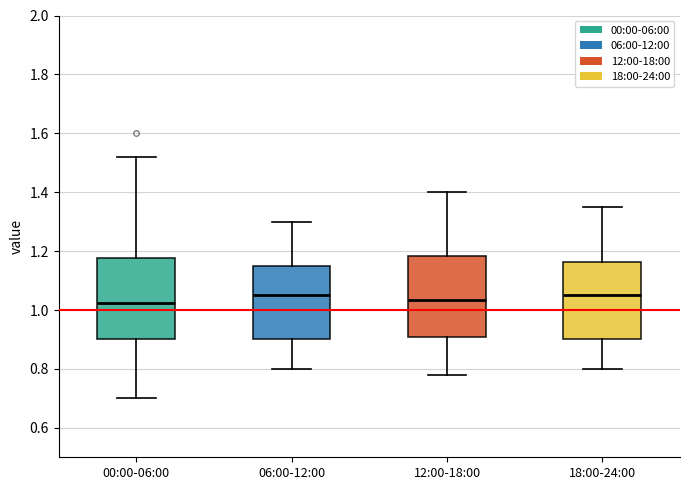

Reading left to right, transcribe this box plot: for each box, give where its median line is, the range the box spans, and where its two whiskers end, as read against the y-axis. The values are not printed on the chart, so give them approximately, as read against the axis.

00:00-06:00: median 1.02, box 0.90 to 1.18, whiskers 0.70 to 1.52
06:00-12:00: median 1.06, box 0.90 to 1.16, whiskers 0.80 to 1.30
12:00-18:00: median 1.04, box 0.92 to 1.18, whiskers 0.78 to 1.40
18:00-24:00: median 1.06, box 0.90 to 1.16, whiskers 0.80 to 1.36